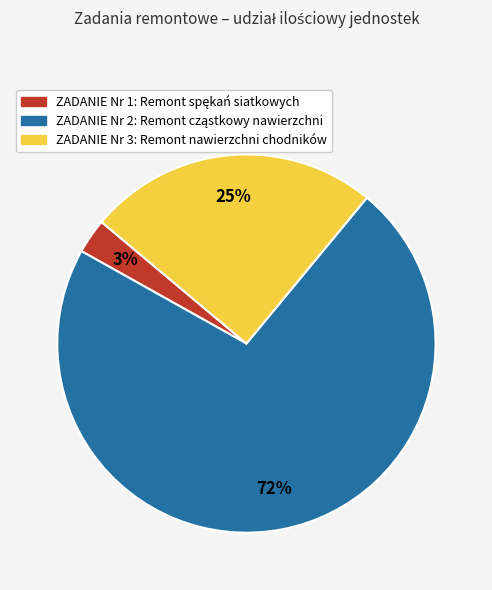

To the nearest percent, what is the difference between the largest and smallest slice percentages?

69%